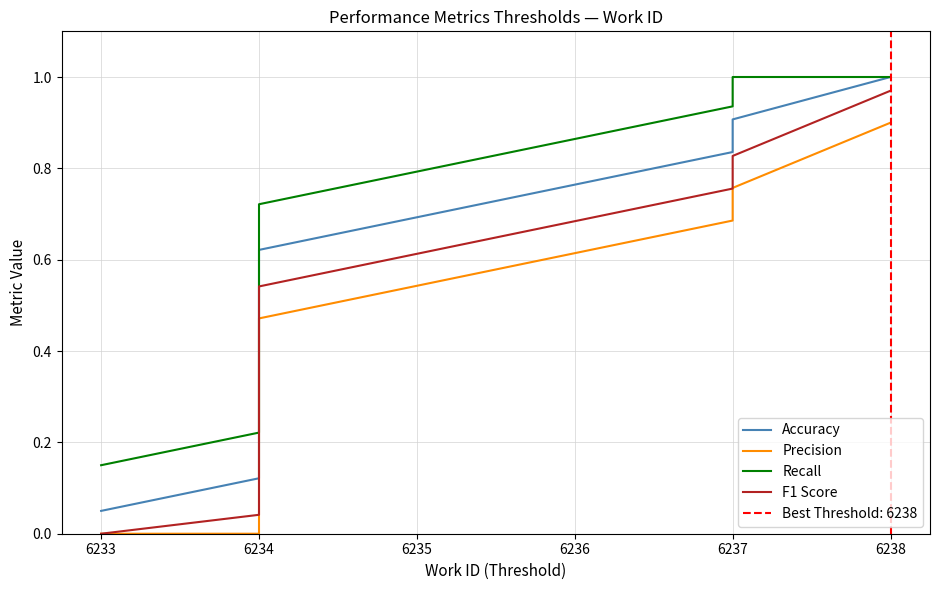

True or false: Precision and Accuracy cross at least once.

False